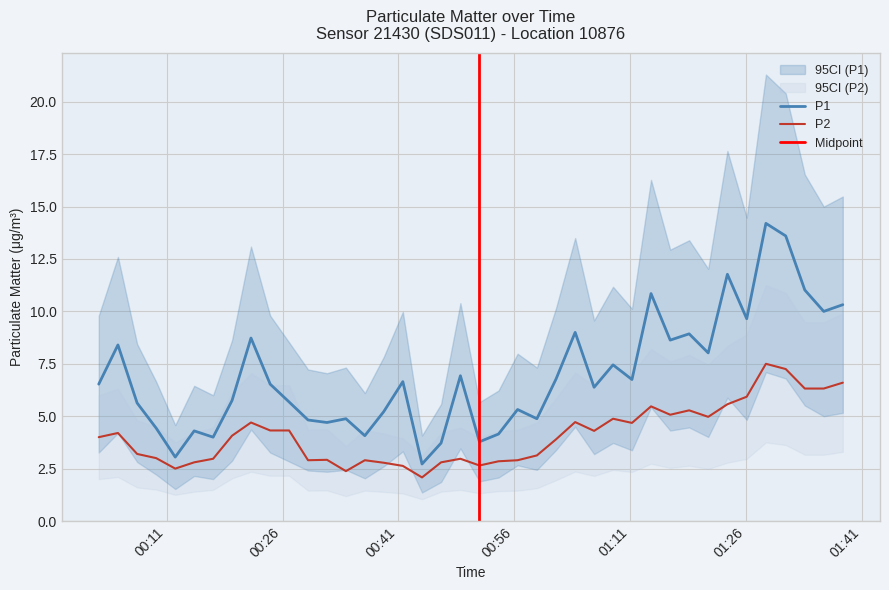

What is the maximum value for P2?

7.5